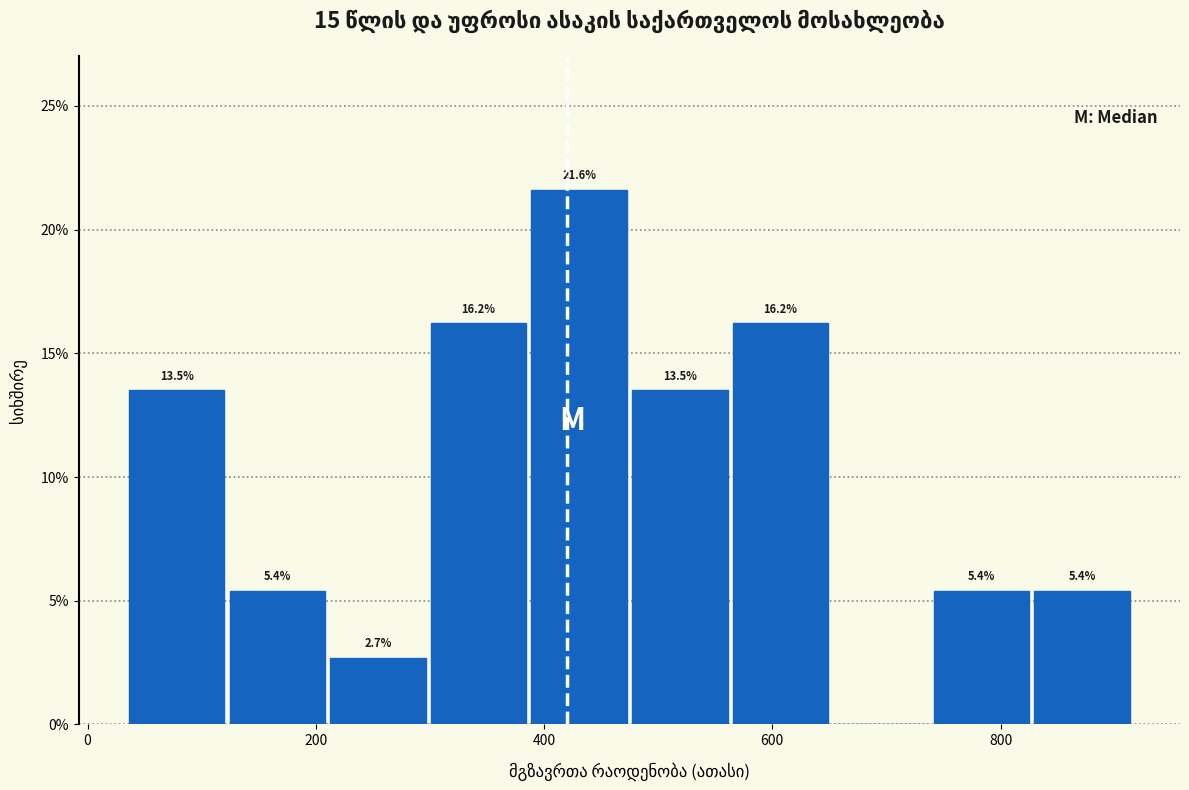

Which range on the x-axis has the tallest bar?

380 to 480